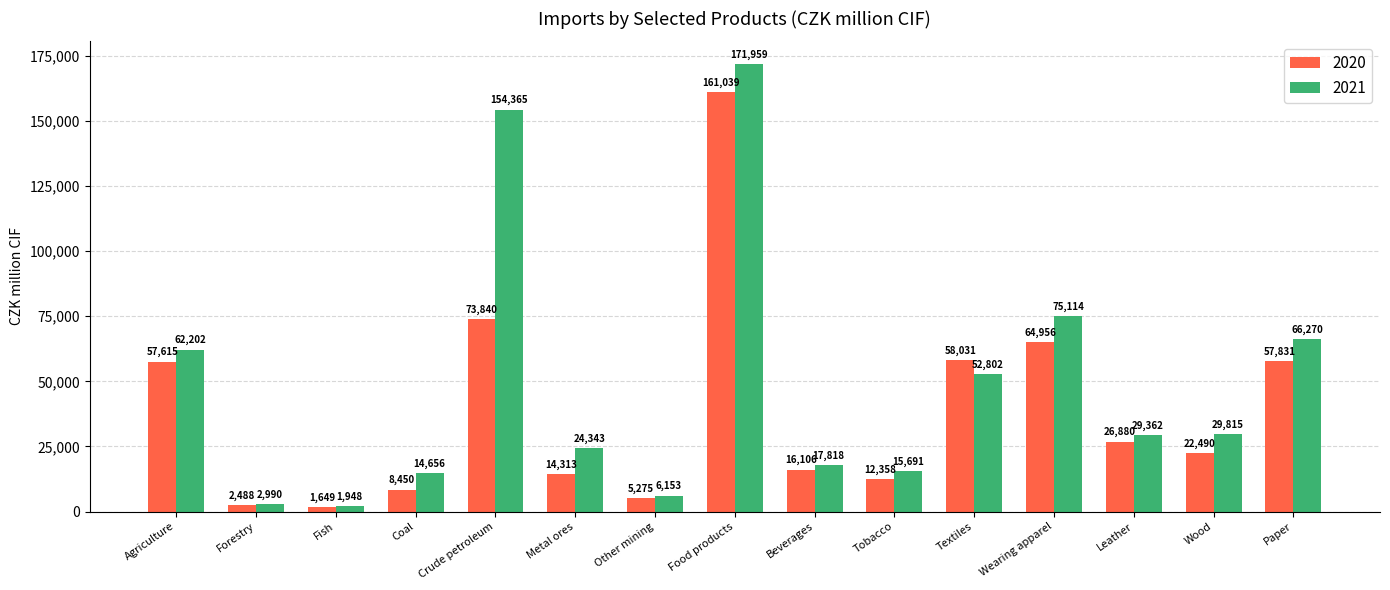

Rank the categories by 2020 value from lowest to highest.

Fish, Forestry, Other mining, Coal, Tobacco, Metal ores, Beverages, Wood, Leather, Agriculture, Paper, Textiles, Wearing apparel, Crude petroleum, Food products